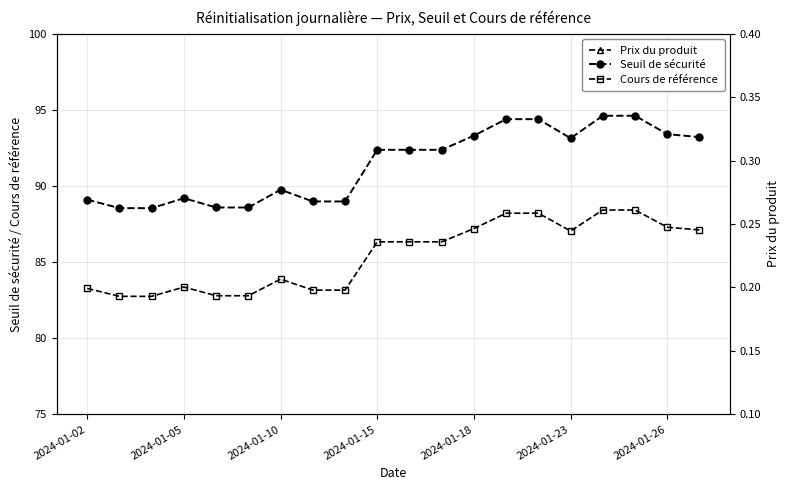

Which category has the lowest value in the Prix du produit series?

14